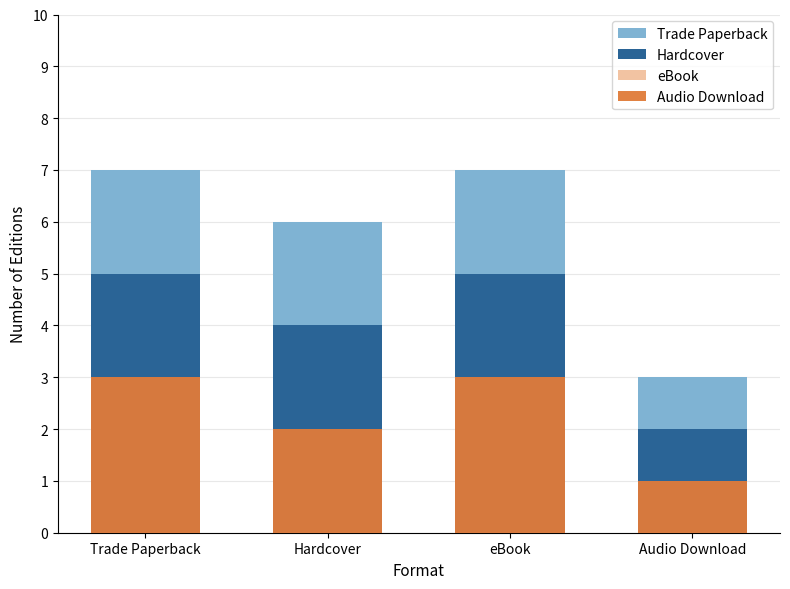

At how many categories does at least one series exceed 4?

3